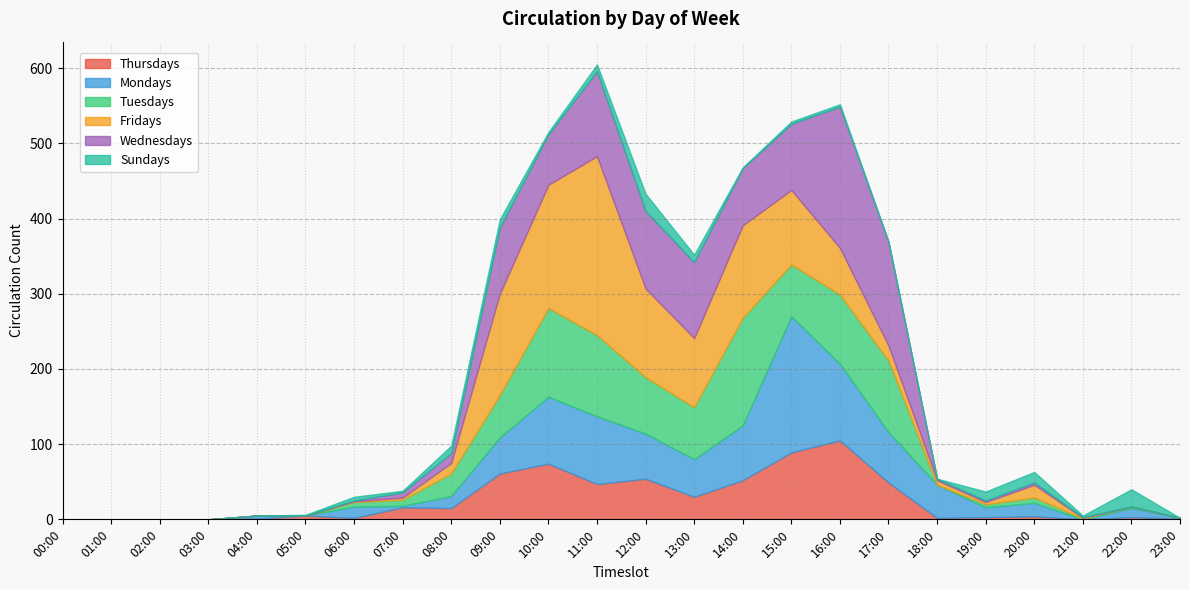

Reading left to right, transcribe all the data shown in this chart.

Thursdays: 0	0	0	0	1	5	2	16	15	61	74	47	54	30	52	89	105	49	2	3	4	0	3	1
Mondays: 0	0	0	0	4	0	15	2	16	48	89	90	60	50	73	181	102	67	44	13	18	0	12	1
Tuesdays: 0	0	0	0	0	0	6	8	30	56	118	108	75	69	143	69	92	95	0	4	7	1	2	0
Fridays: 0	0	0	0	0	0	1	3	14	135	164	238	118	92	123	99	62	20	6	3	17	1	0	0
Wednesdays: 0	0	0	0	0	0	1	7	13	88	67	113	103	101	76	88	188	138	2	2	3	1	0	0
Sundays: 0	0	0	0	0	1	5	2	10	11	3	9	23	10	1	3	3	0	0	12	14	2	23	0